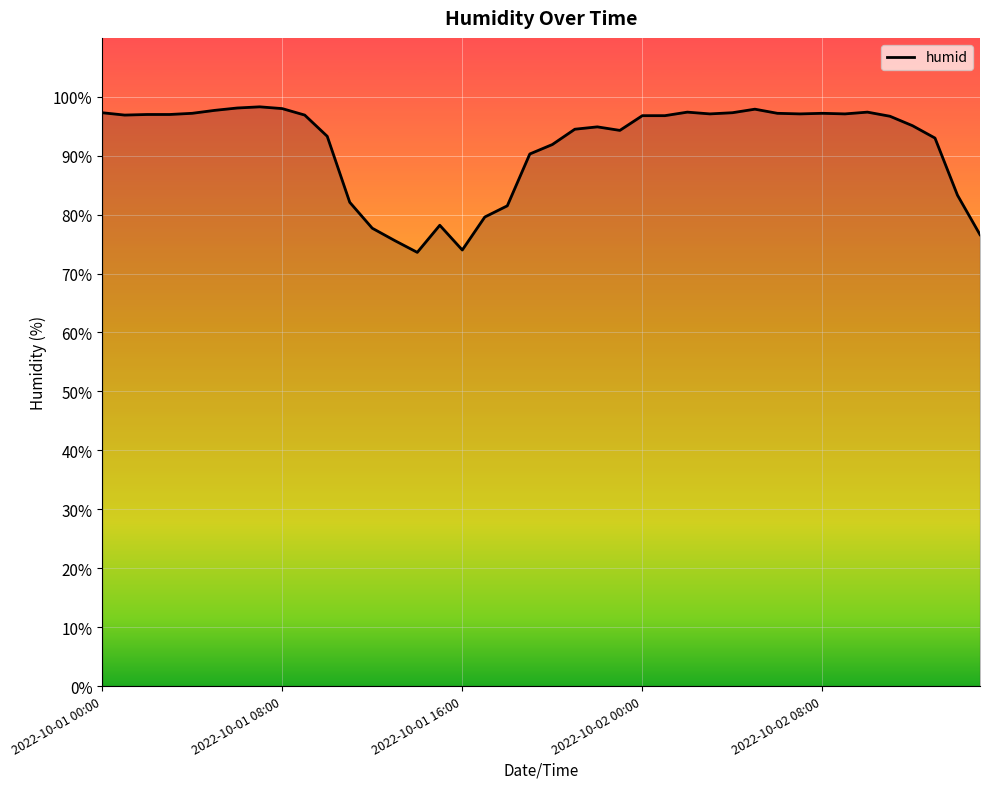

Does the chart display data point markers on the line(s)?

No